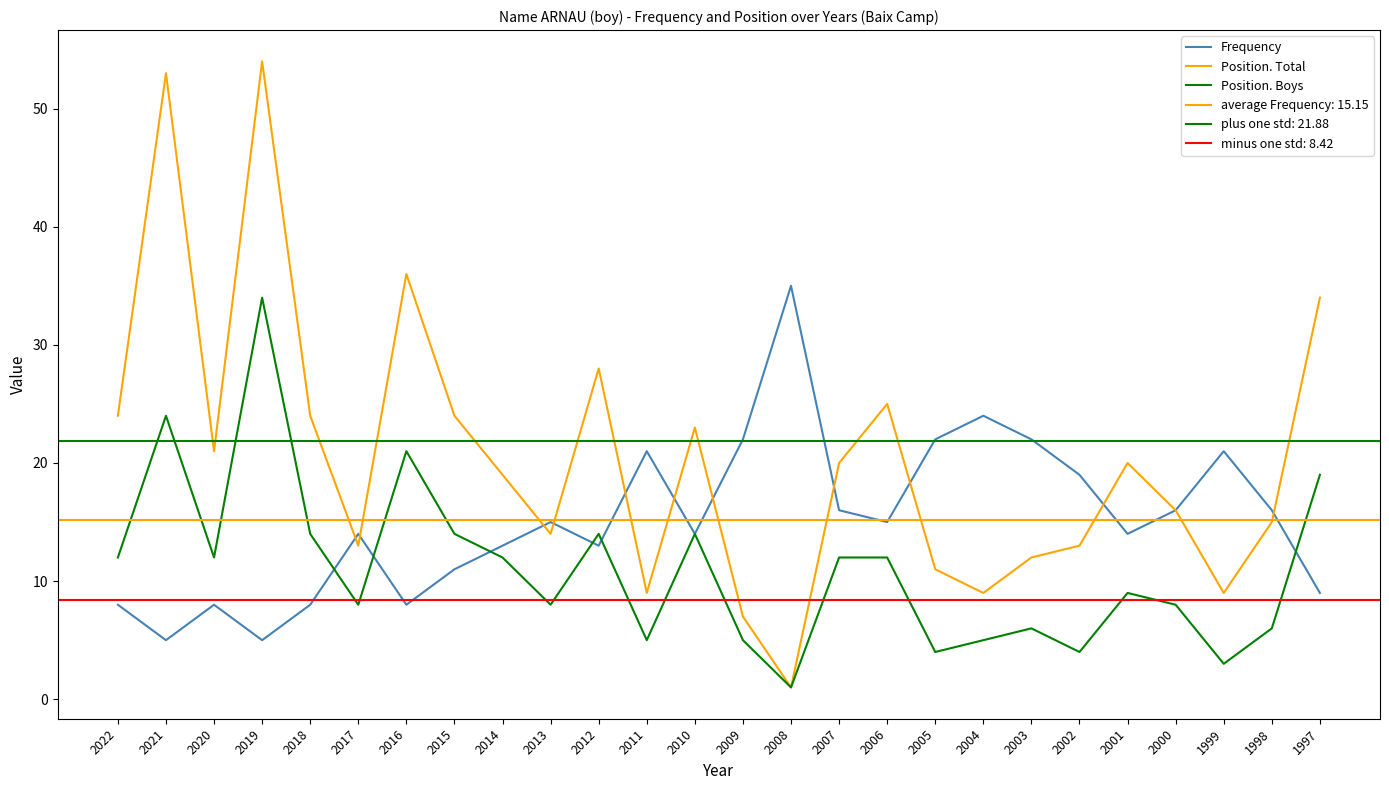

True or false: Position. Total has more than 1 points higher than both neighbors.

True